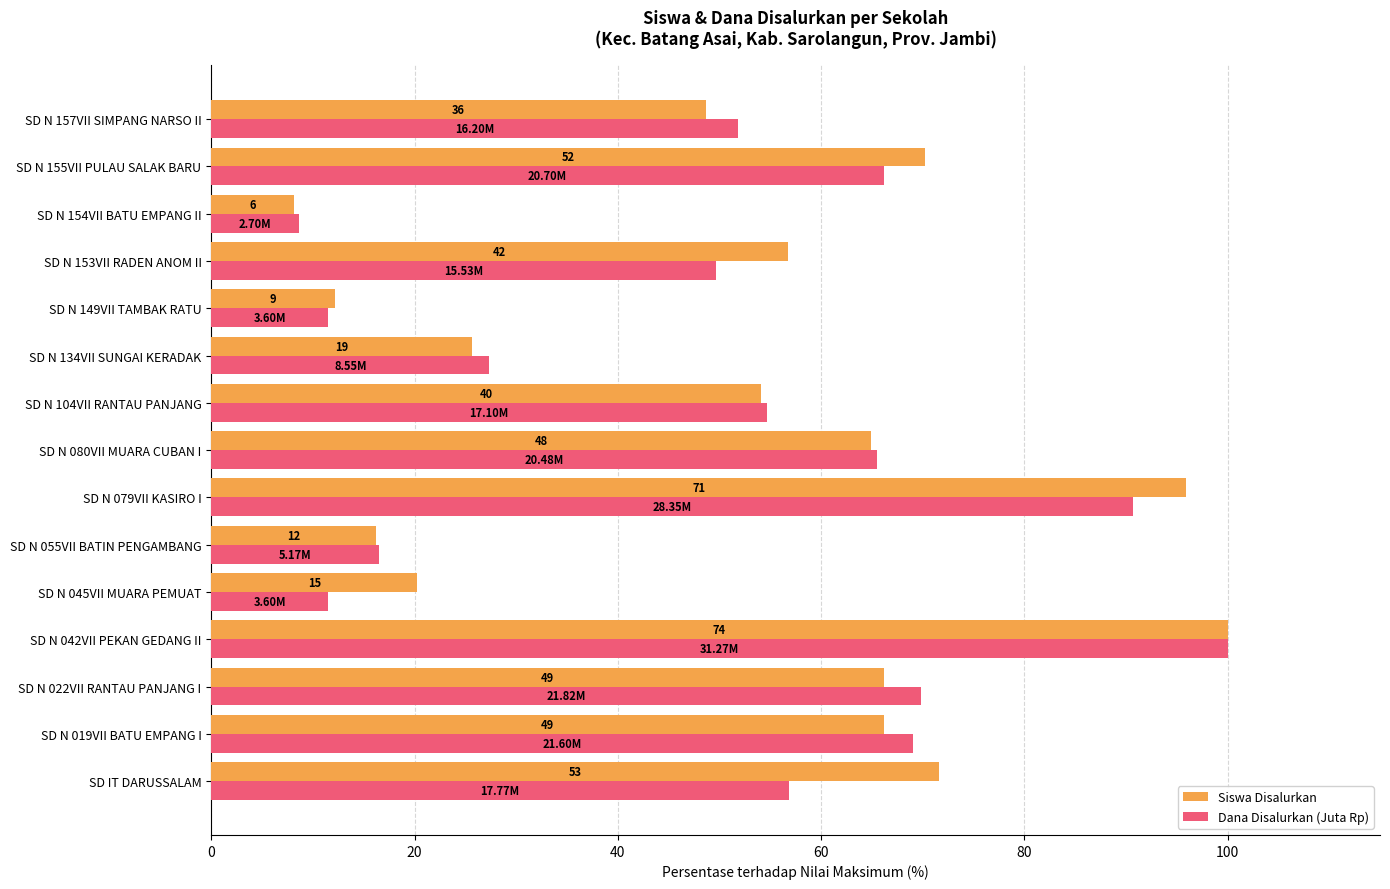

What is the smallest value displayed?

8.1